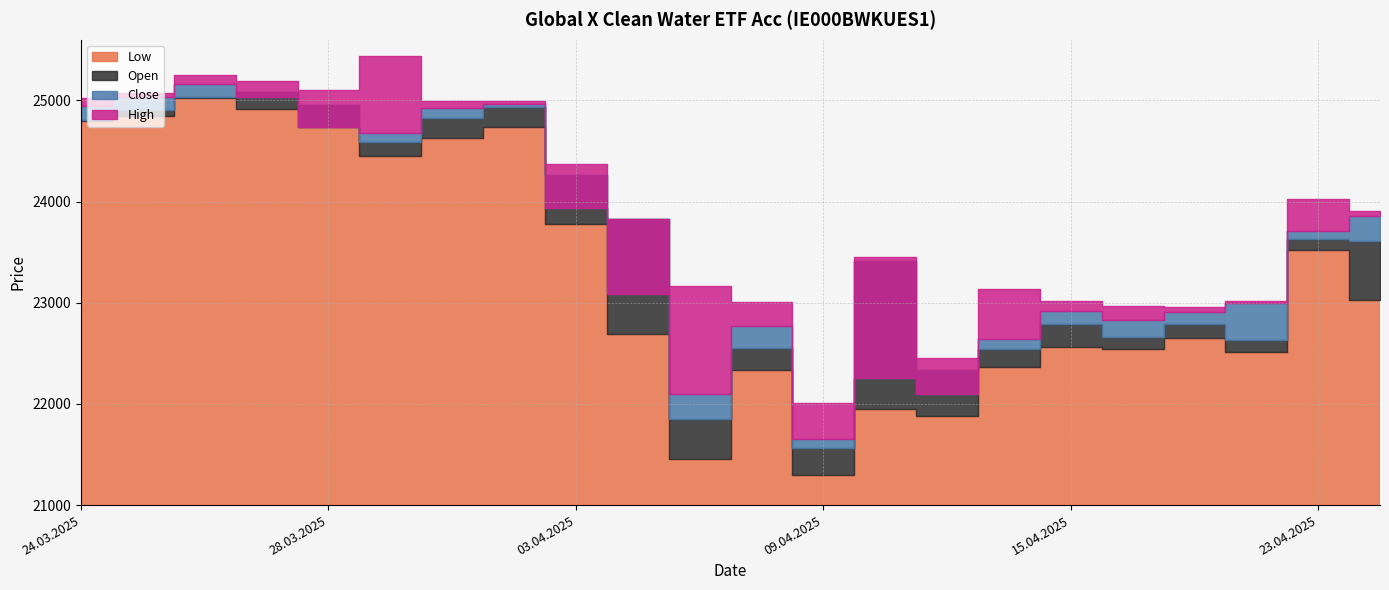

How many series are shown in this chart?

4